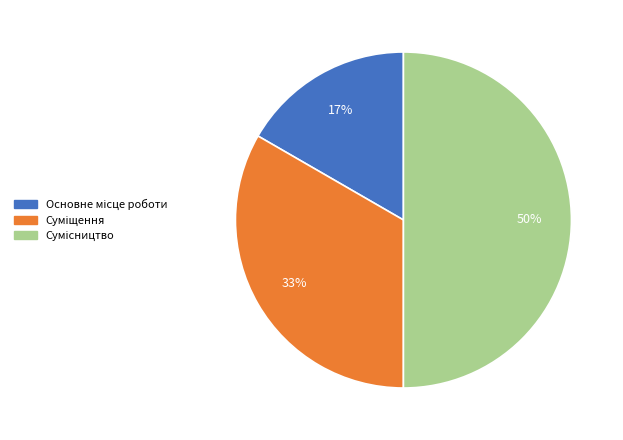

To the nearest percent, what is the difference between the largest and smallest slice percentages?

33%